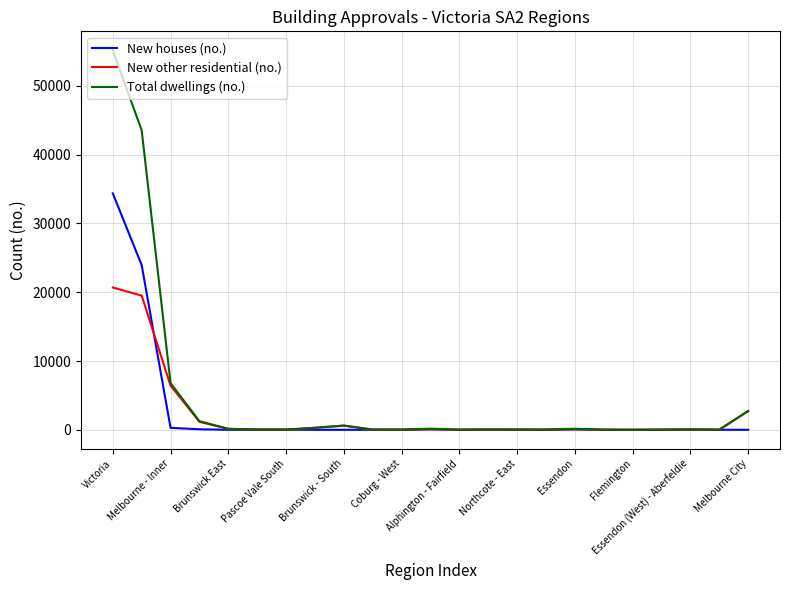

List the series in order of their peak value, highest first.

Total dwellings (no.), New houses (no.), New other residential (no.)